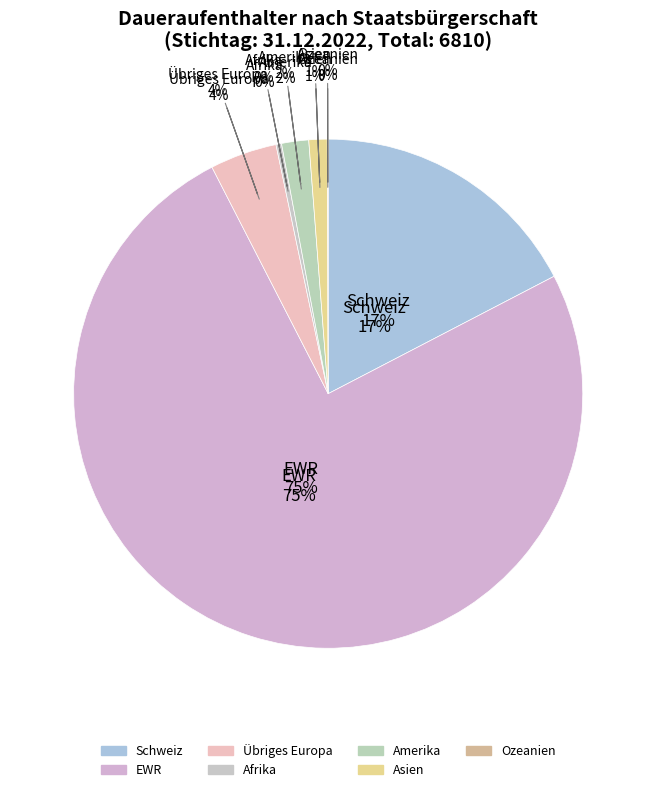

Is there a majority slice in this chart?

Yes